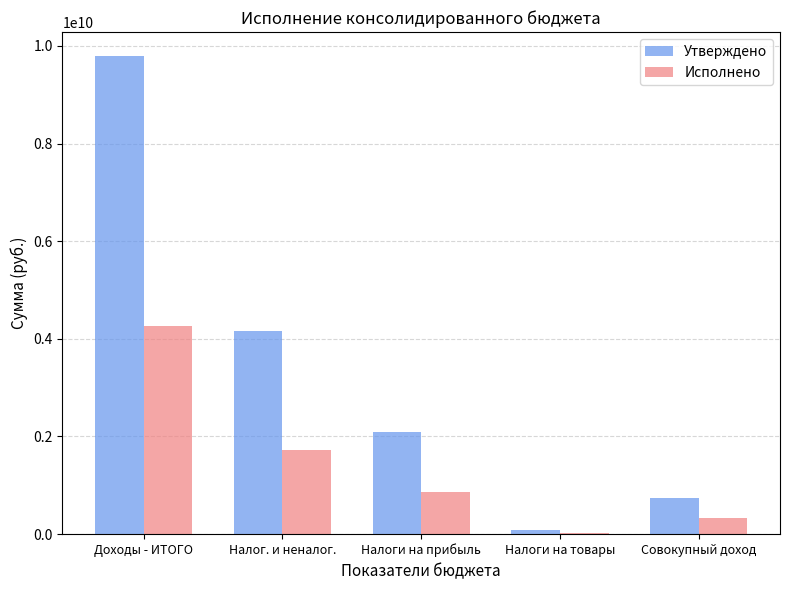

What is the approximate value of Утверждено at Доходы - ИТОГО?

9794906246.6